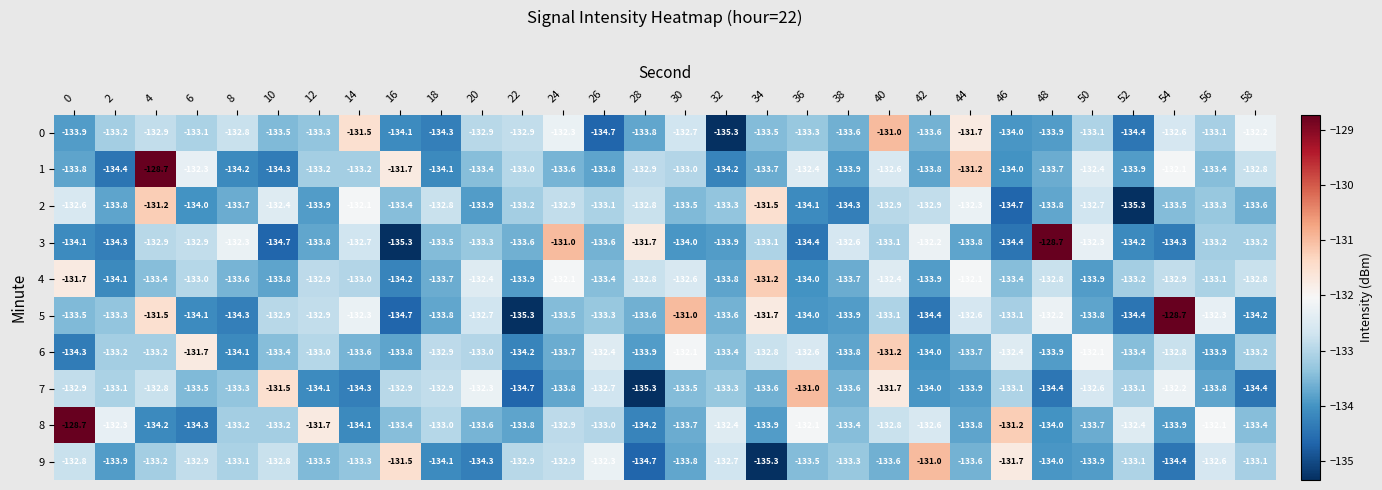

At which category is the sum across all series the highest?

4